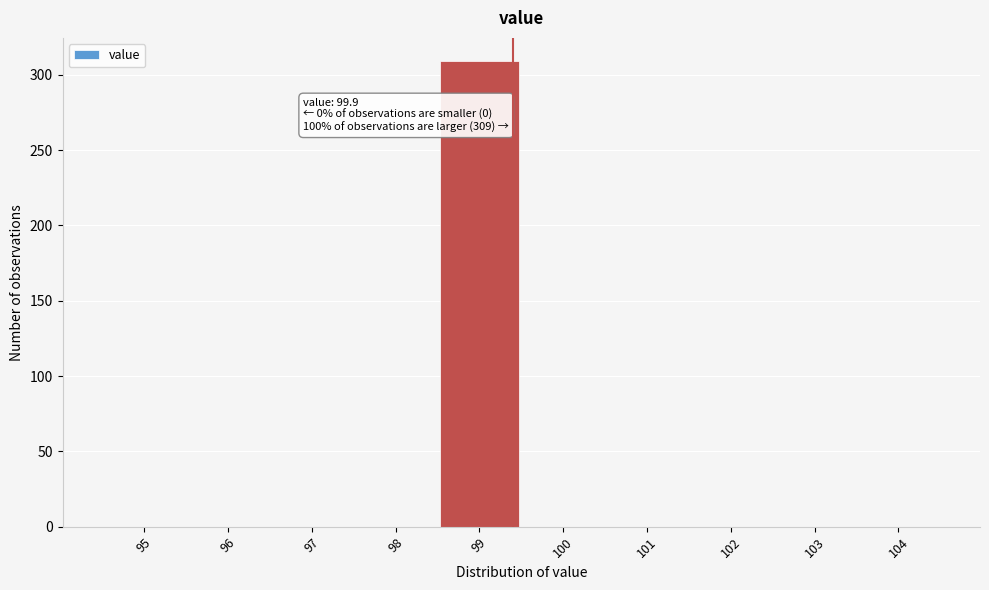

Reading left to right, what are all the values shown in this chart?

95=0	96=0	97=0	98=0	99=309	100=0	101=0	102=0	103=0	104=0